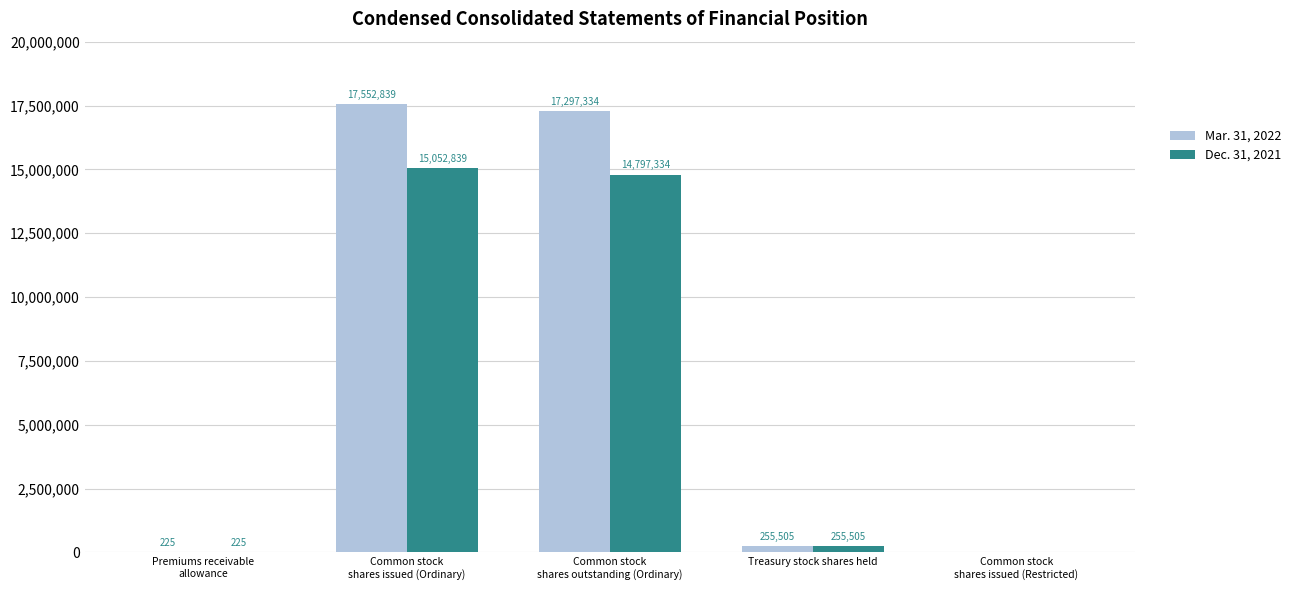

Is the value of Mar. 31, 2022 at Treasury stock shares held greater than the value of Dec. 31, 2021 at Premiums receivable
allowance?

Yes